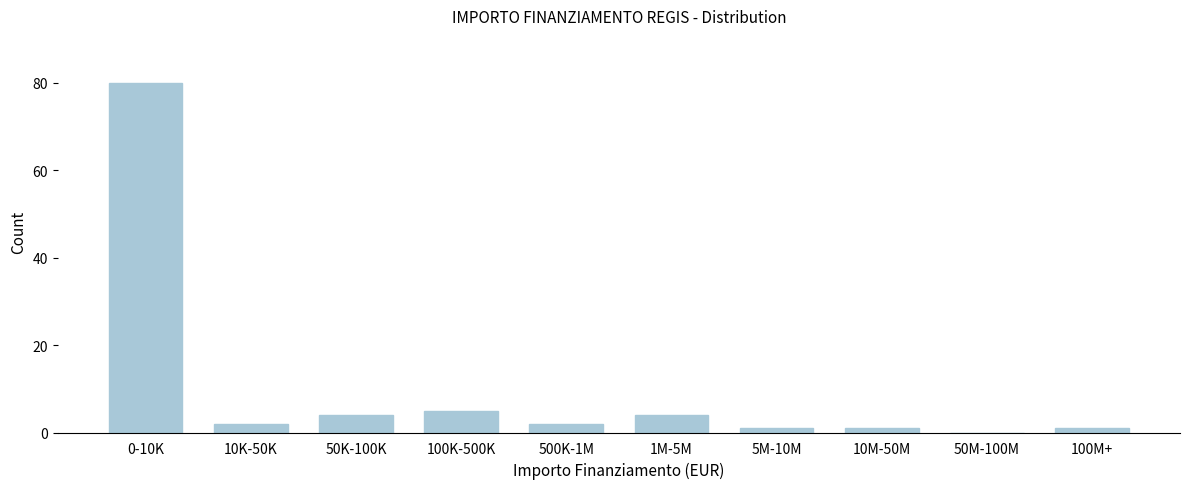

Reading right to left, extract all data points from this chart.

100M+=1	50M-100M=0	10M-50M=1	5M-10M=1	1M-5M=4	500K-1M=2	100K-500K=5	50K-100K=4	10K-50K=2	0-10K=80